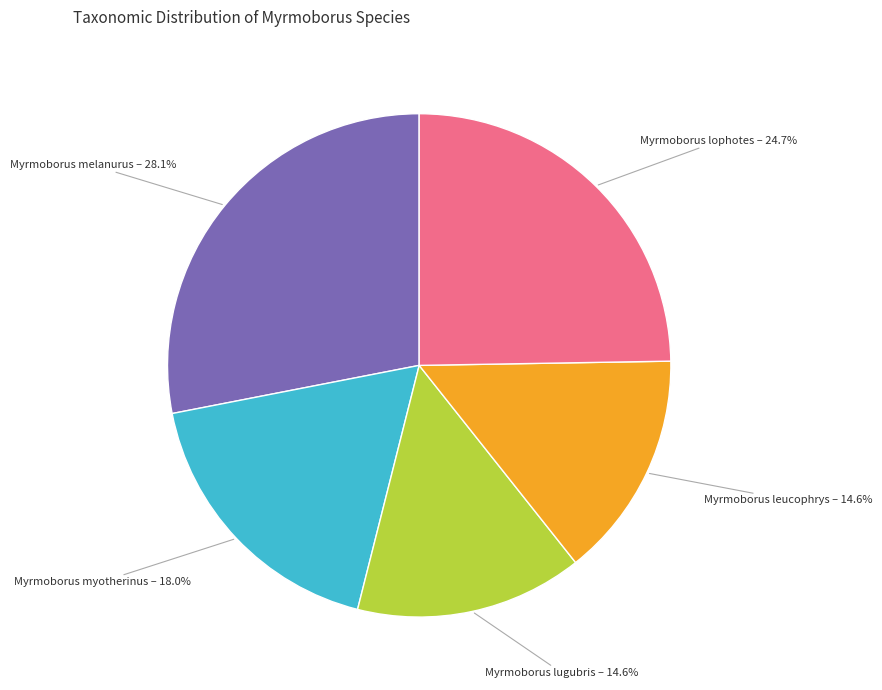

What percentage is the Myrmoborus melanurus slice, to the nearest percent?

28%